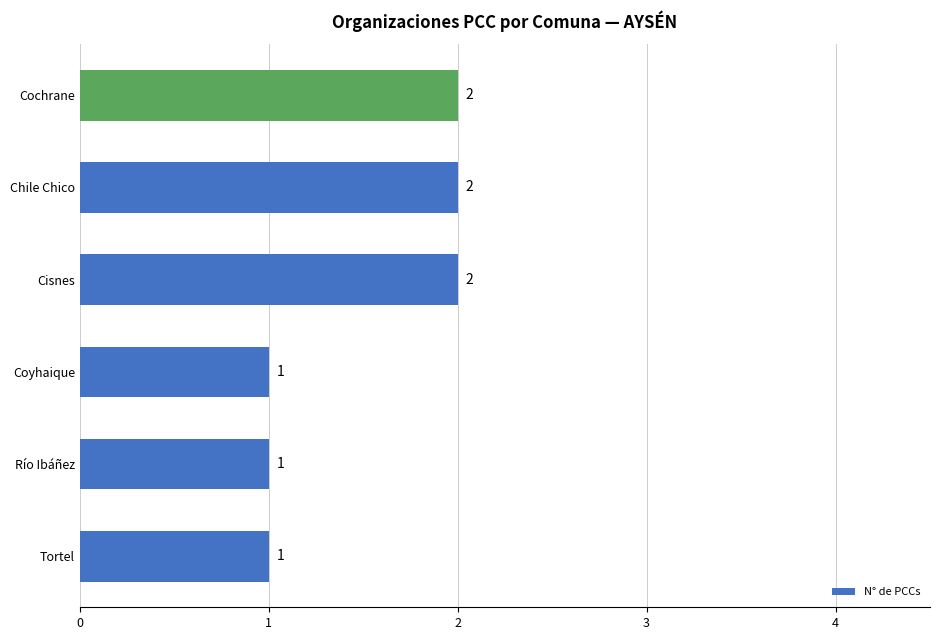

What is the difference between the maximum and minimum values?

1